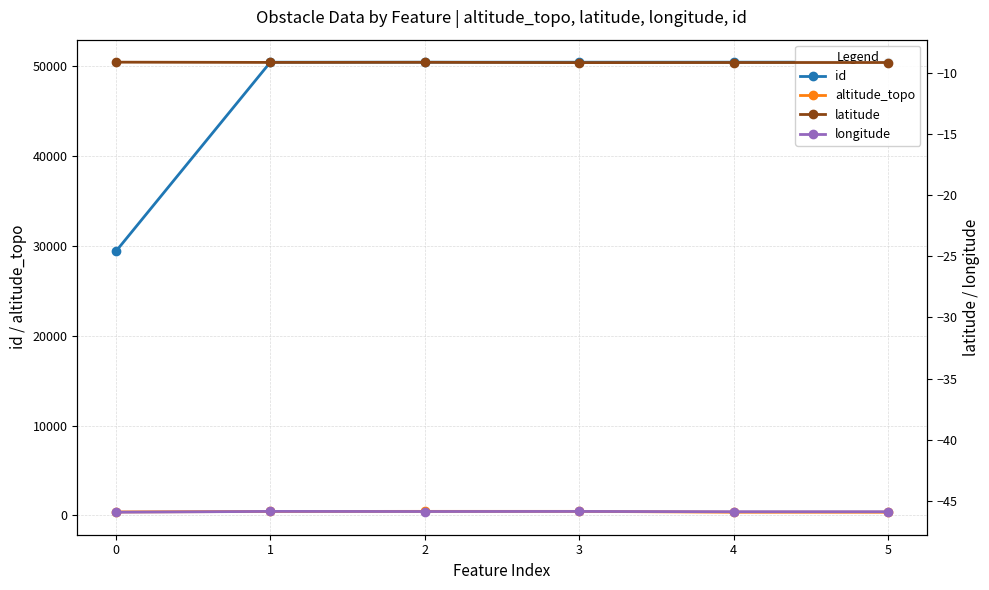

At which label is longitude closest to -45?

1